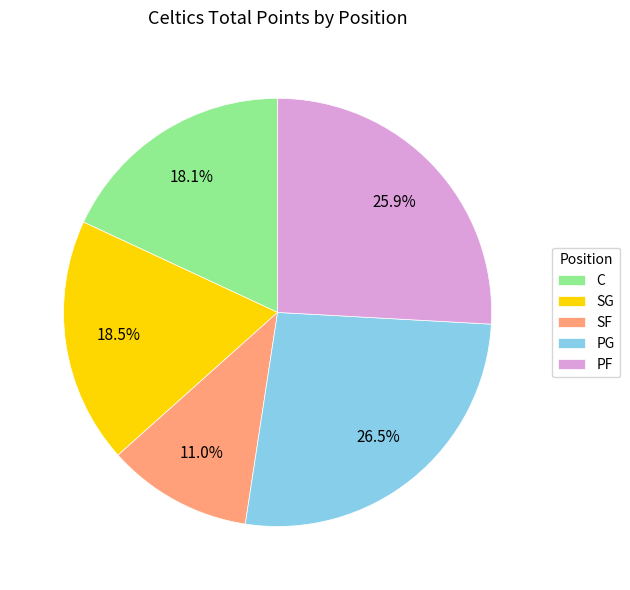

To the nearest percent, what portion does C represent?

18%